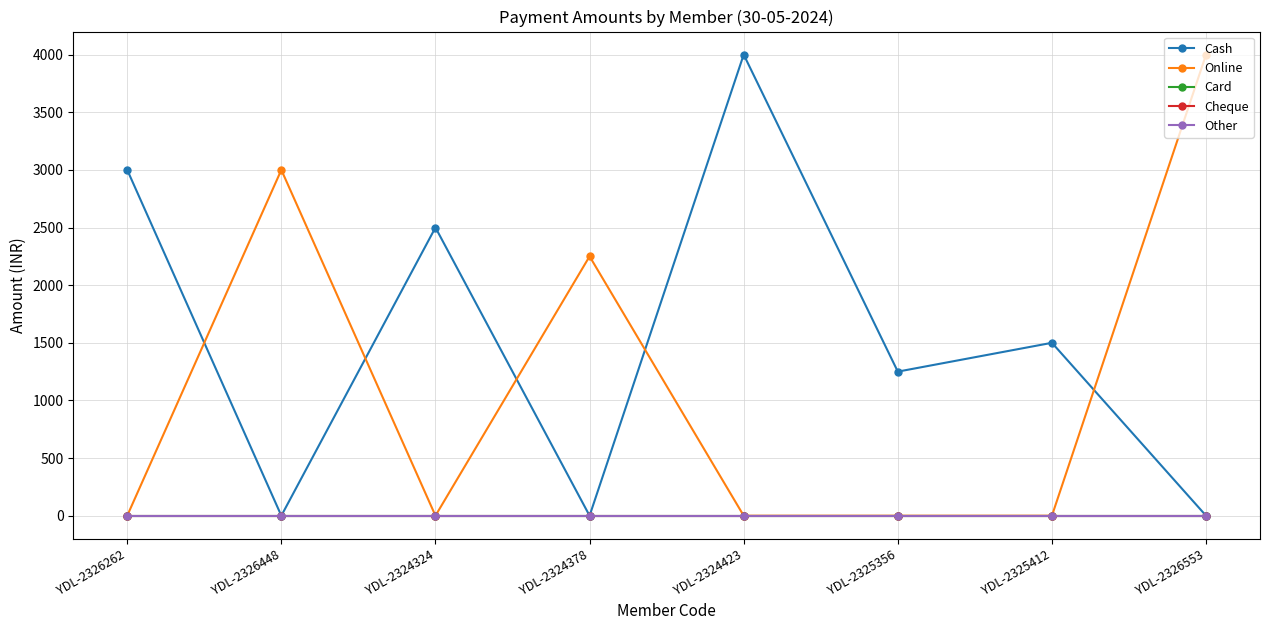

Does the chart have visible grid lines?

Yes